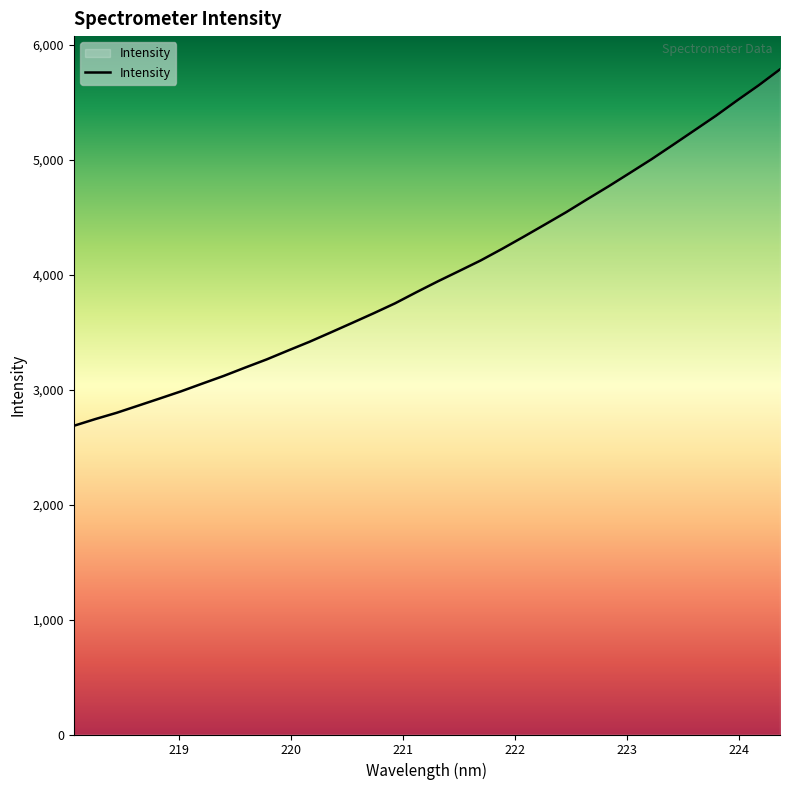

What is the difference between the maximum and minimum values?

3101.0